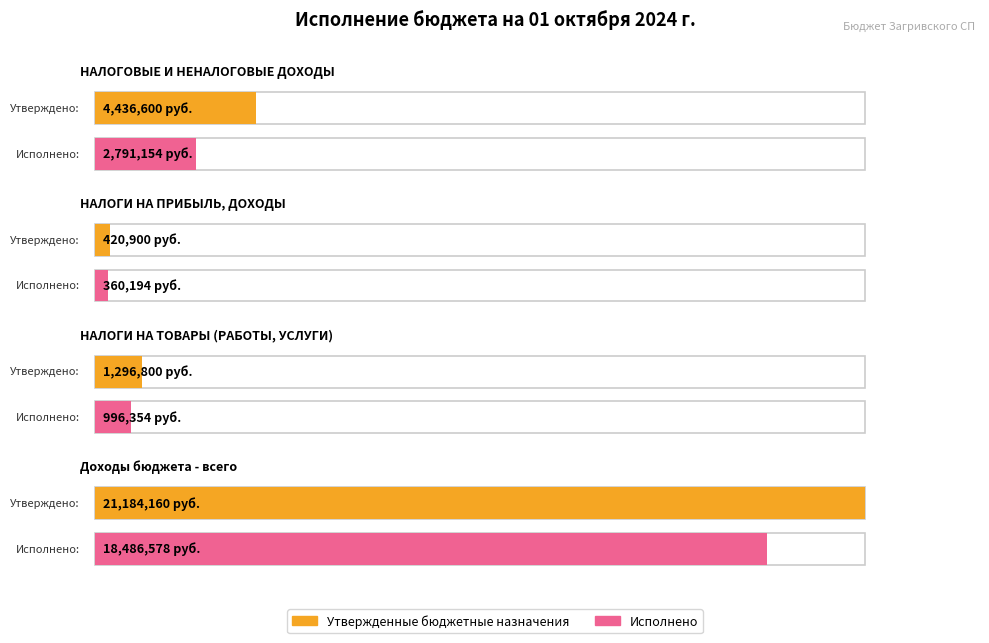

Reading right to left, transcribe all the data shown in this chart.

Утвержденные бюджетные назначения: Доходы бюджета - всего=21184159.8	НАЛОГИ НА ТОВАРЫ (РАБОТЫ, УСЛУГИ)=1296800.0	НАЛОГИ НА ПРИБЫЛЬ, ДОХОДЫ=420900.0	НАЛОГОВЫЕ И НЕНАЛОГОВЫЕ ДОХОДЫ=4436600.0
Исполнено: Доходы бюджета - всего=18486577.9	НАЛОГИ НА ТОВАРЫ (РАБОТЫ, УСЛУГИ)=996353.6	НАЛОГИ НА ПРИБЫЛЬ, ДОХОДЫ=360193.7	НАЛОГОВЫЕ И НЕНАЛОГОВЫЕ ДОХОДЫ=2791154.3